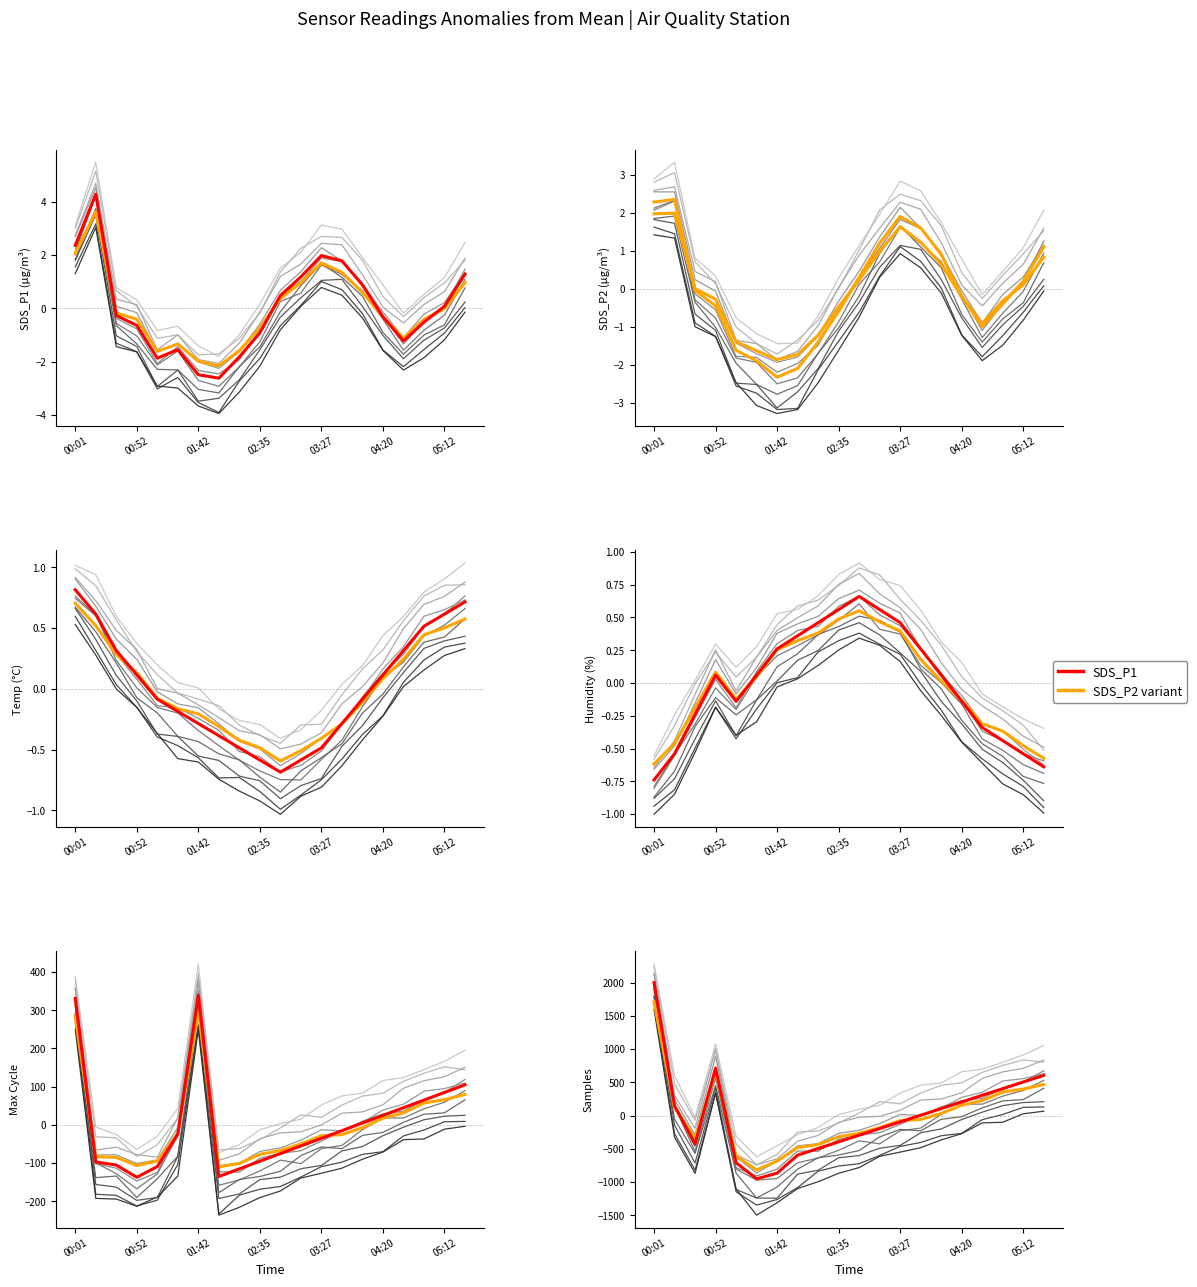

What is the spread (max minus min) of values at 13?

0.4